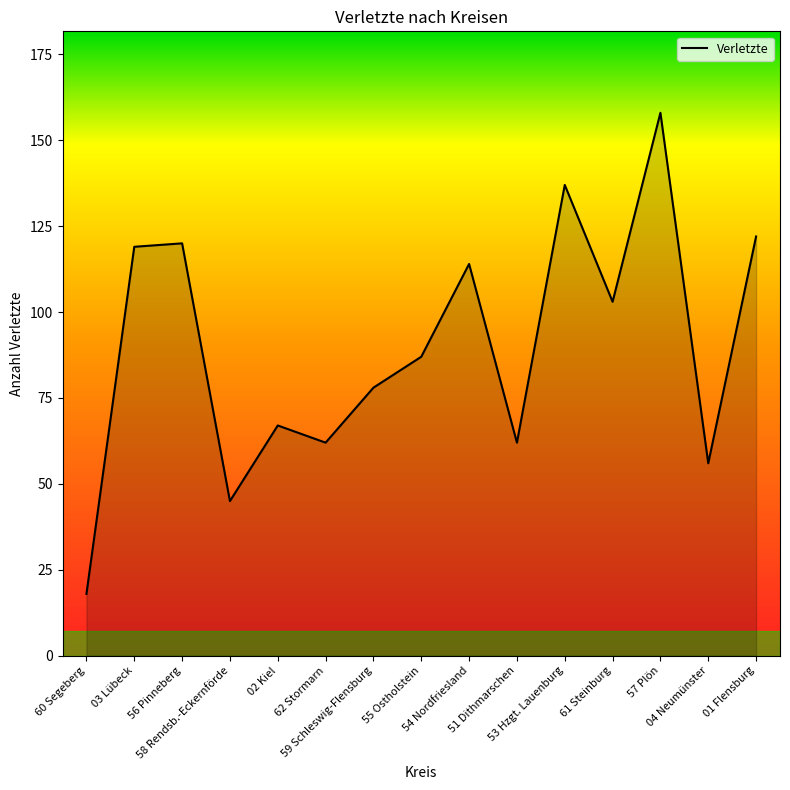

Reading left to right, list all the values displayed in this chart.

18	119	120	45	67	62	78	87	114	62	137	103	158	56	122